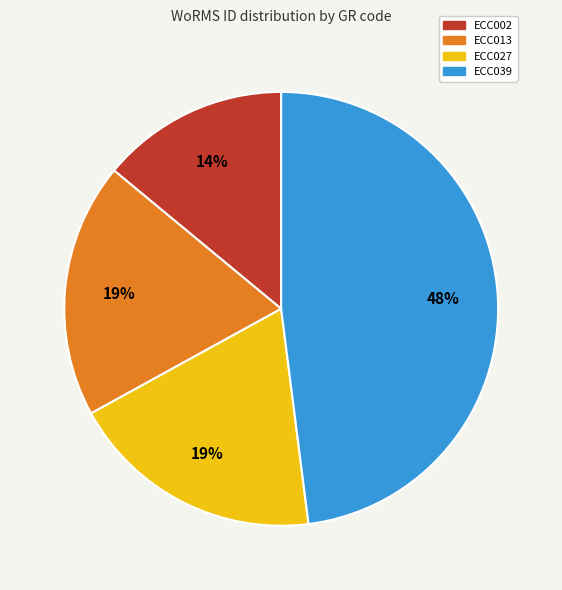

Approximately how many times larger is the value at ECC039 compared to ECC013?

2.5